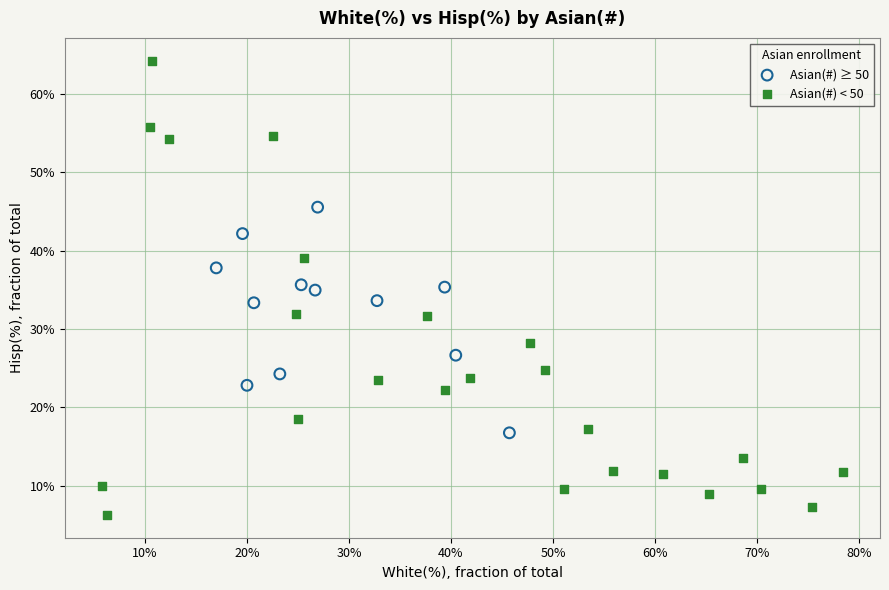

Which series reaches the minimum Y coordinate?

Asian(#) < 50